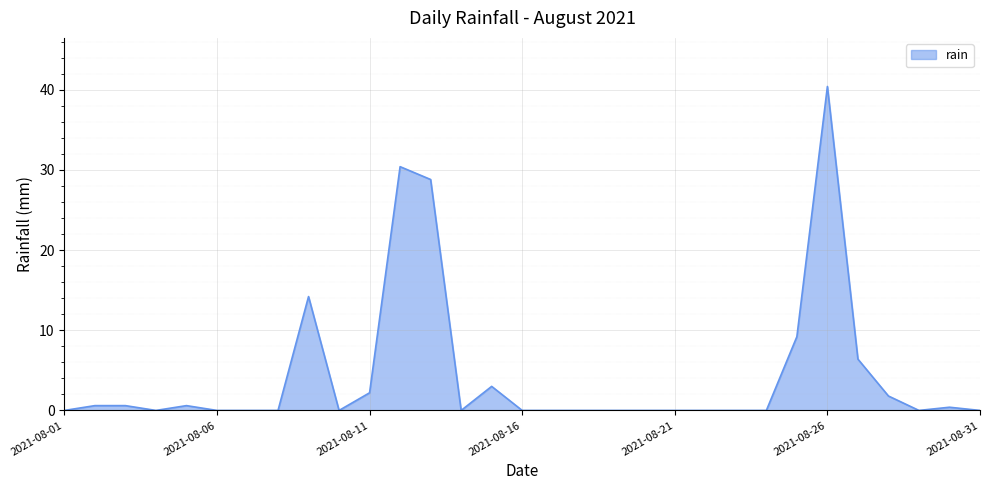

Reading right to left, transcribe all the data shown in this chart.

0.0	0.4	0.0	1.8	6.4	40.4	9.2	0.0	0.0	0.0	0.0	0.0	0.0	0.0	0.0	0.0	3.0	0.0	28.8	30.4	2.2	0.0	14.2	0.0	0.0	0.0	0.6	0.0	0.6	0.6	0.0